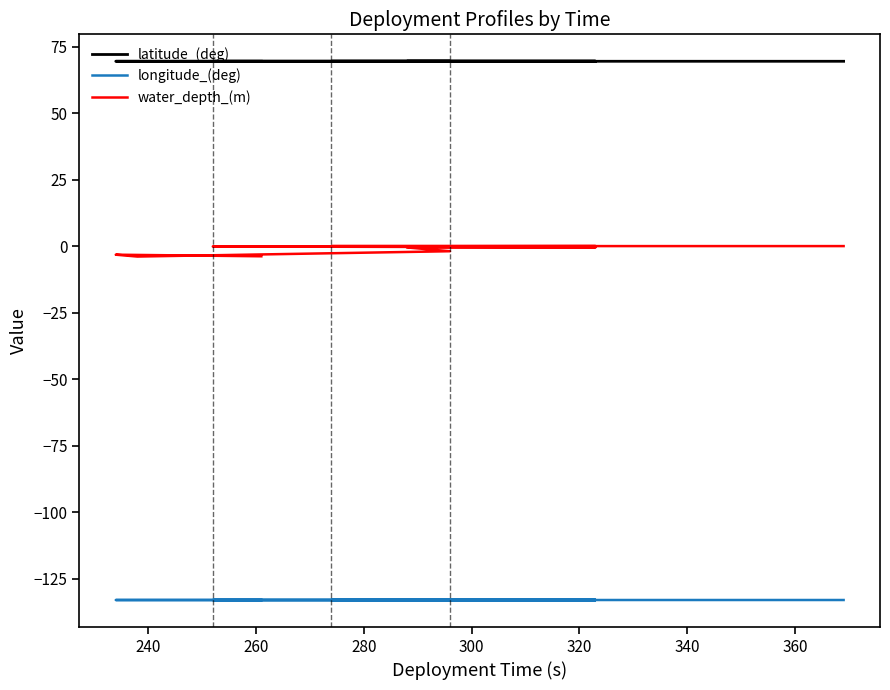

True or false: latitude_(deg) and water_depth_(m) intersect in this chart.

False